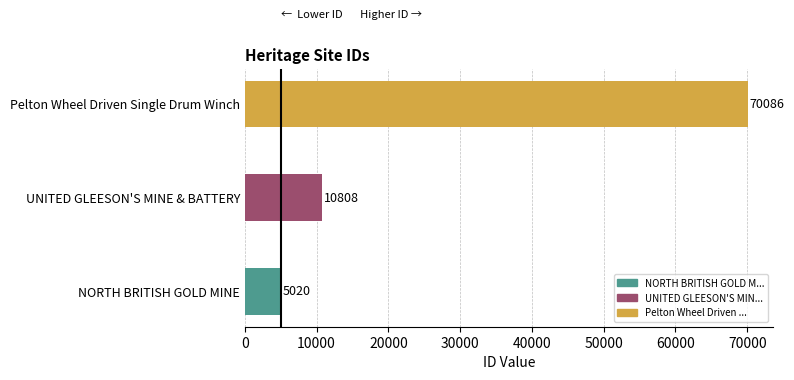

How many data points are less than 10808?

1